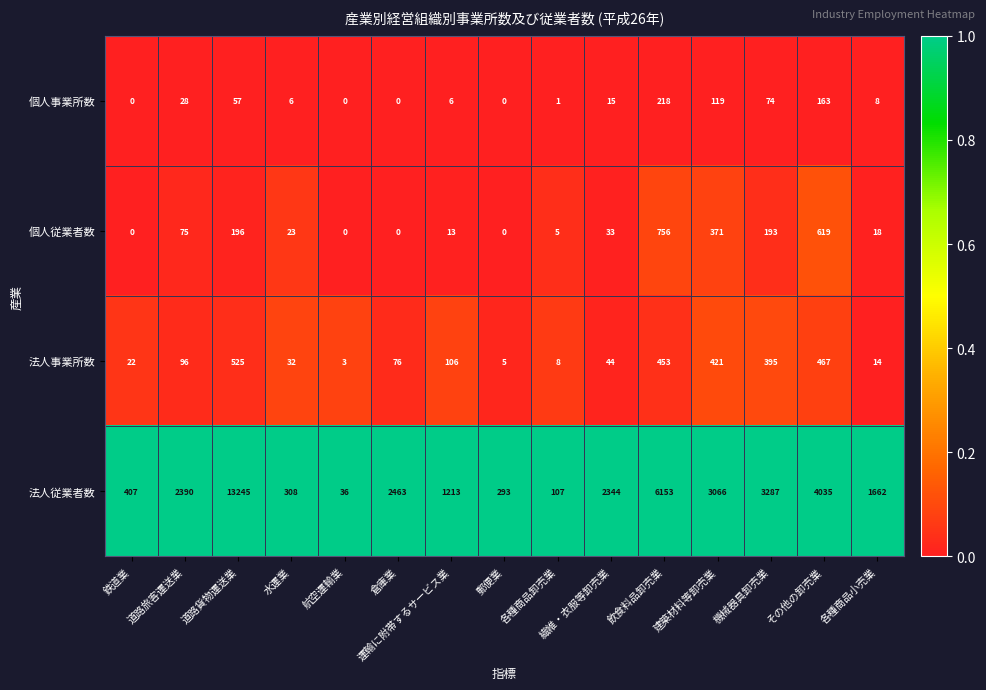

How many series are shown in this chart?

4